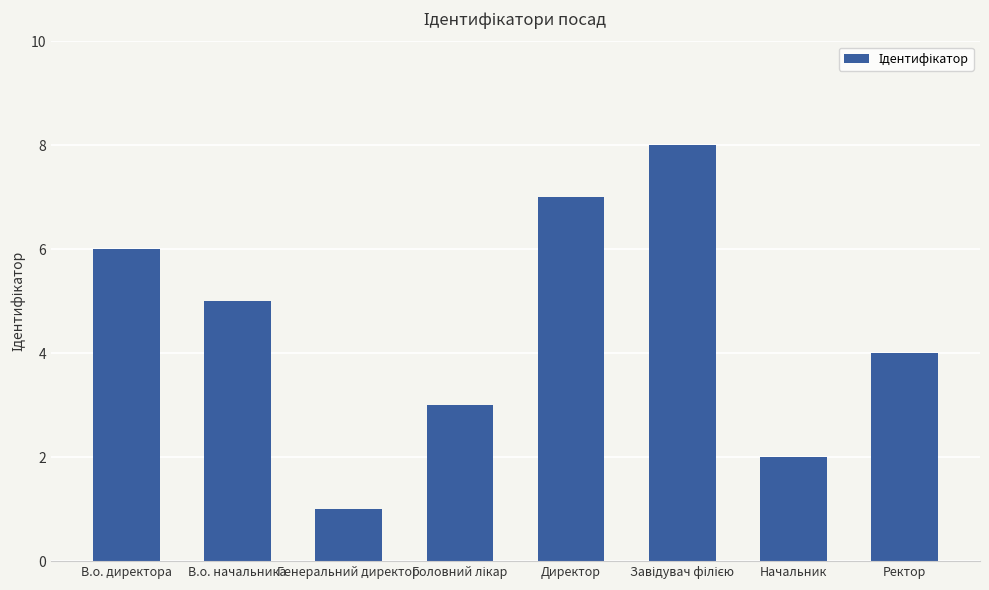

What is the difference between the second highest and minimum values?

6